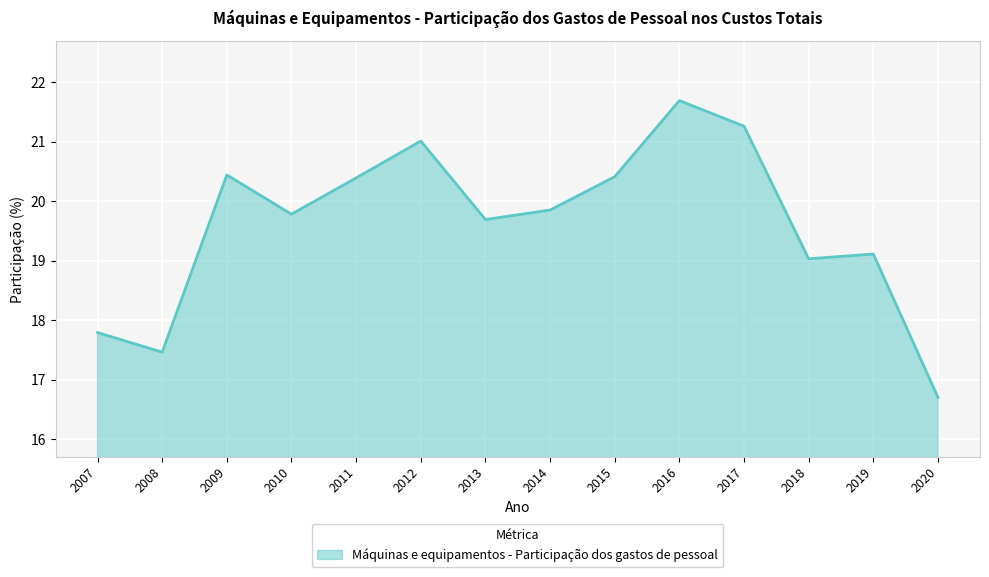

Approximately how many times larger is the value at 2011 compared to 2012?

1.0